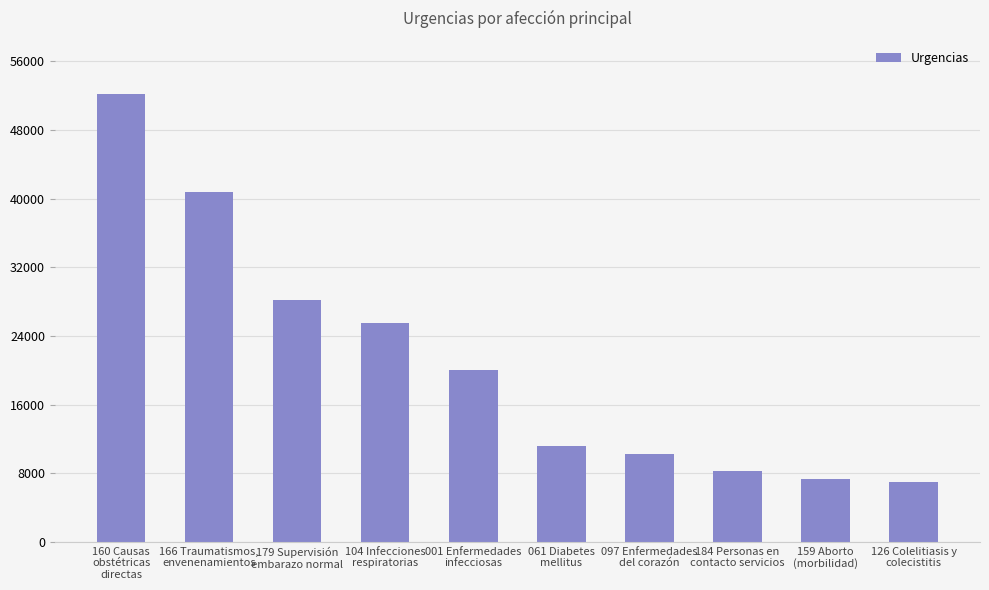

Reading left to right, list all the values displayed in this chart.

160 Causas
obstétricas
directas=52135	166 Traumatismos,
envenenamientos=40779	179 Supervisión
embarazo normal=28181	104 Infecciones
respiratorias=25475	001 Enfermedades
infecciosas=20023	061 Diabetes
mellitus=11212	097 Enfermedades
del corazón=10212	184 Personas en
contacto servicios=8289	159 Aborto
(morbilidad)=7340	126 Colelitiasis y
colecistitis=7041